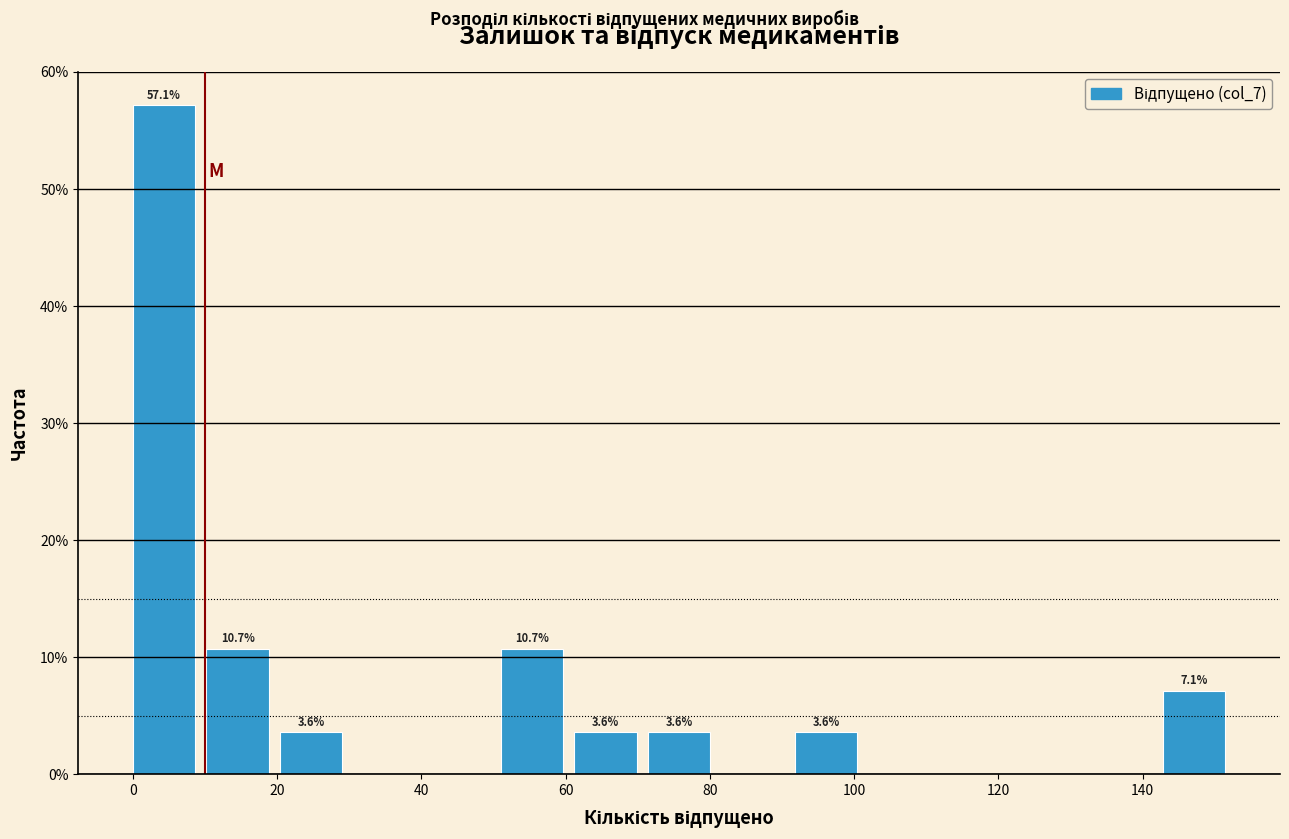

Which range on the x-axis has the tallest bar?

0.0 to 10.2